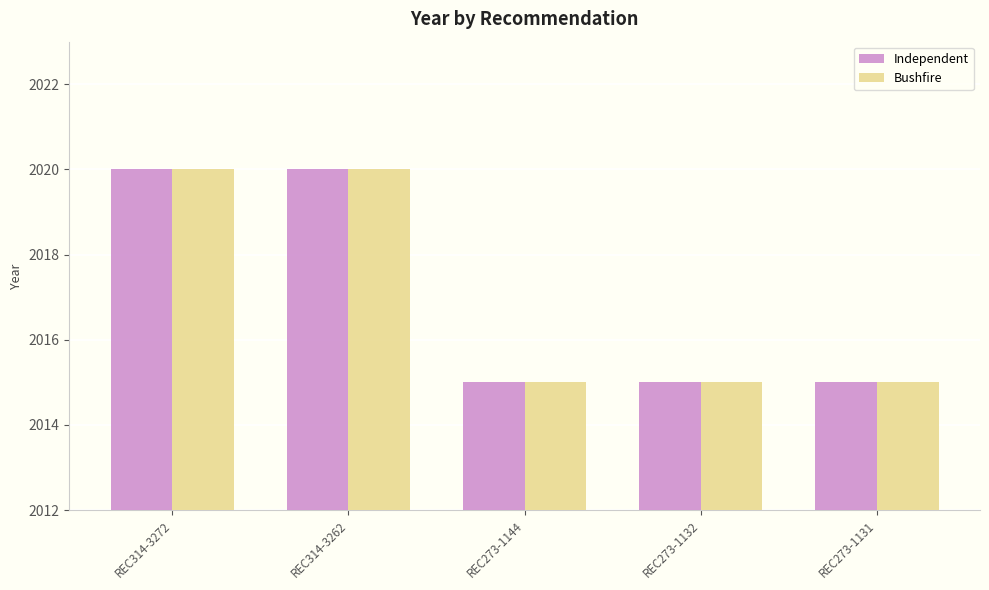

What is the total value across all series at REC273-1132?

4030